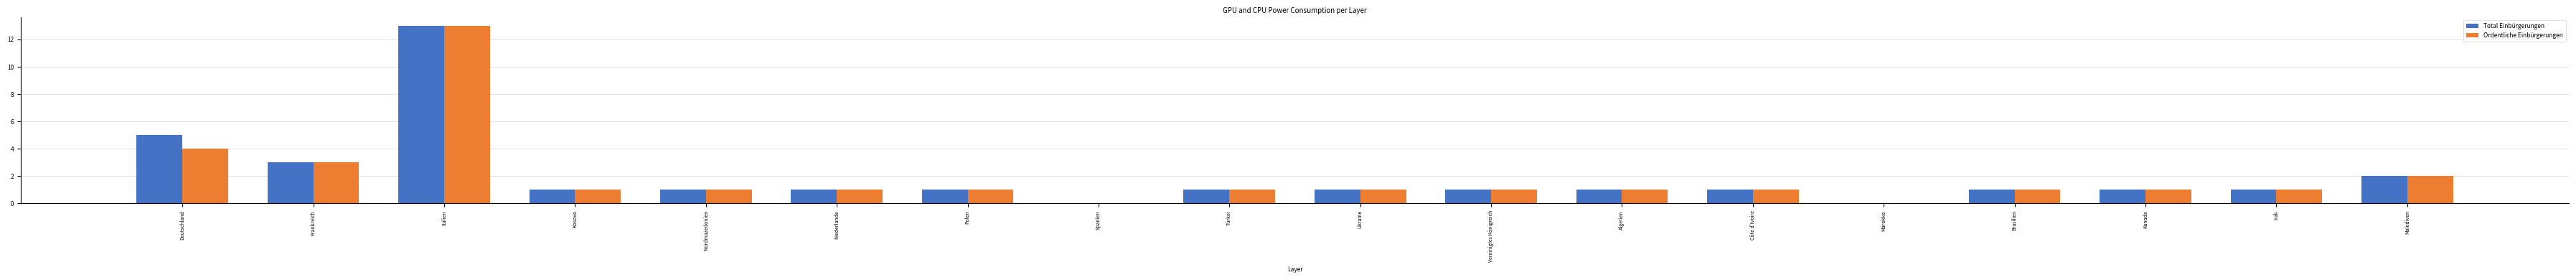

At which label is Ordentliche Einbürgerungen closest to 6?

Deutschland